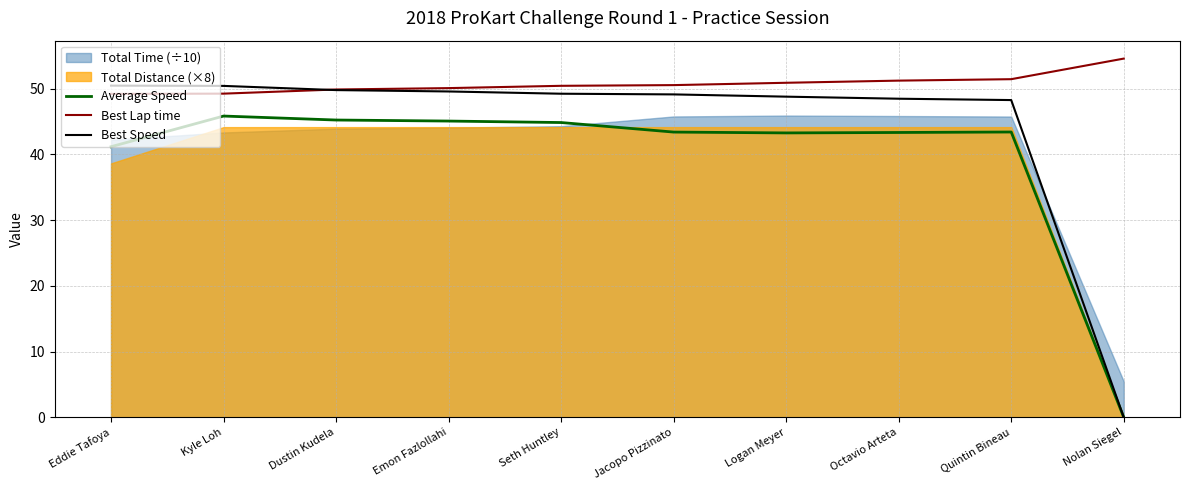

At how many categories does at least one series exceed 2?

10